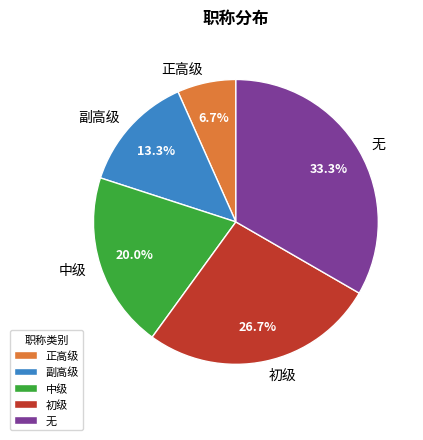

To the nearest percent, what is the average slice percentage?

20%